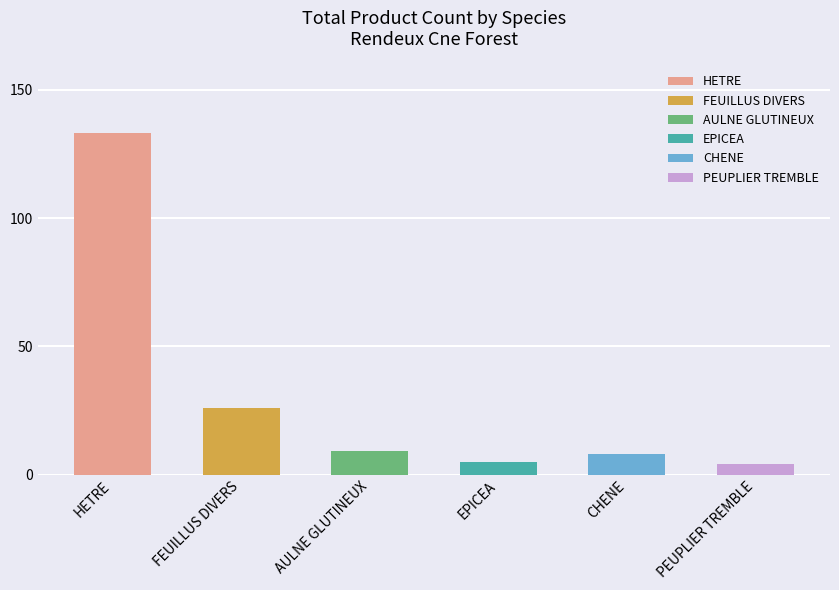

Does the chart contain any negative values?

No